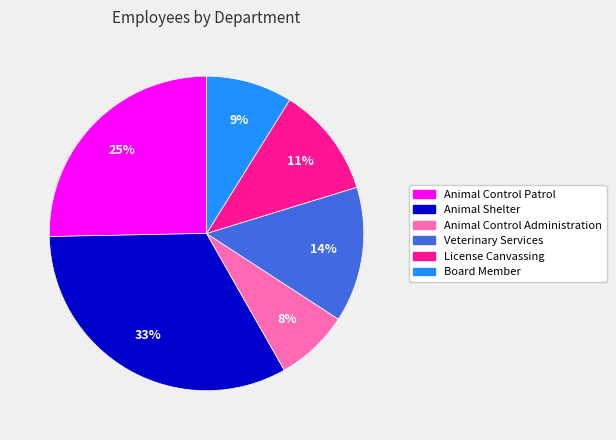

What percentage is the Animal Control Administration slice, to the nearest percent?

8%